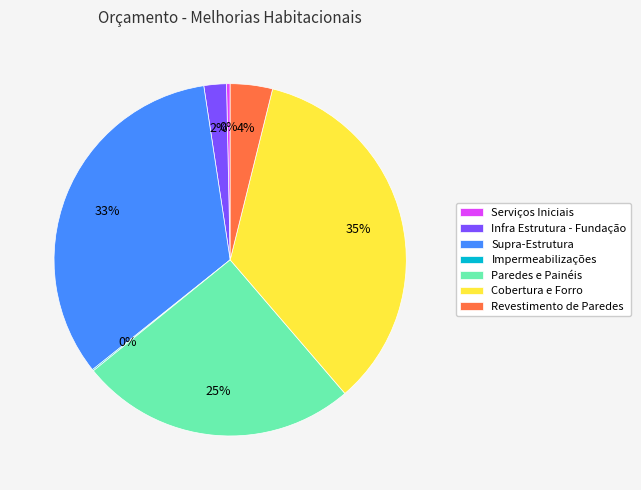

Does any single category account for the majority?

No